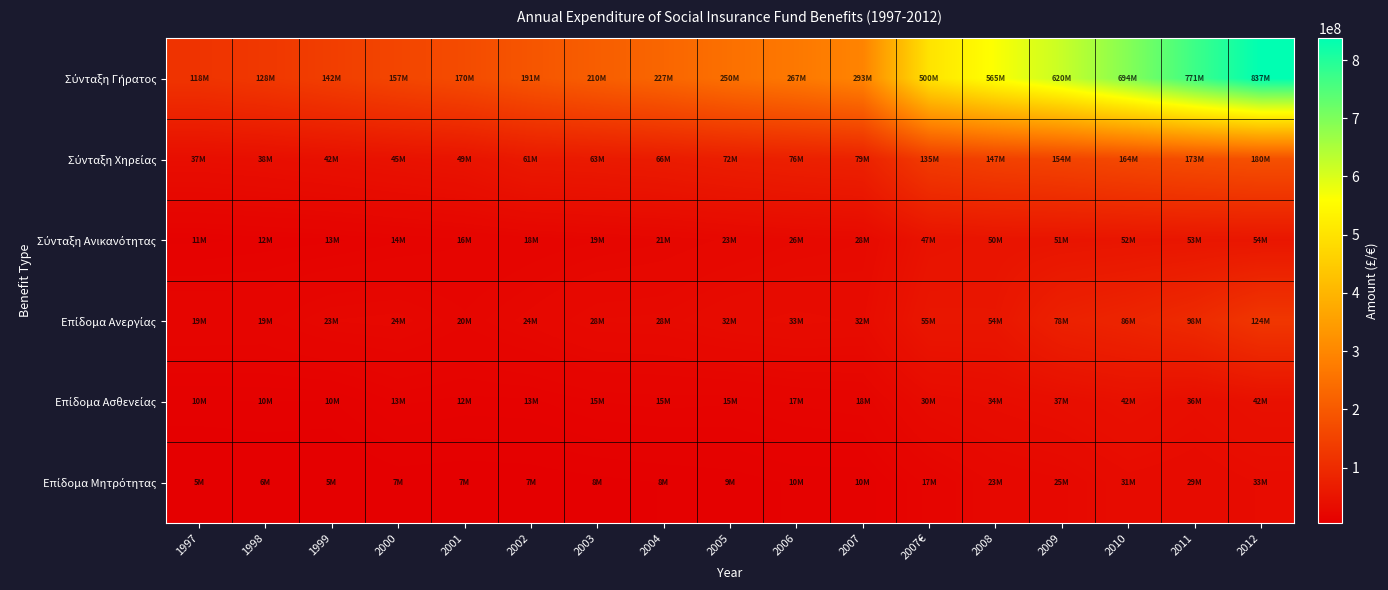

Rank the series by their maximum value, from lowest to highest.

Επίδομα Μητρότητας, Επίδομα Ασθενείας, Σύνταξη Ανικανότητας, Επίδομα Ανεργίας, Σύνταξη Χηρείας, Σύνταξη Γήρατος